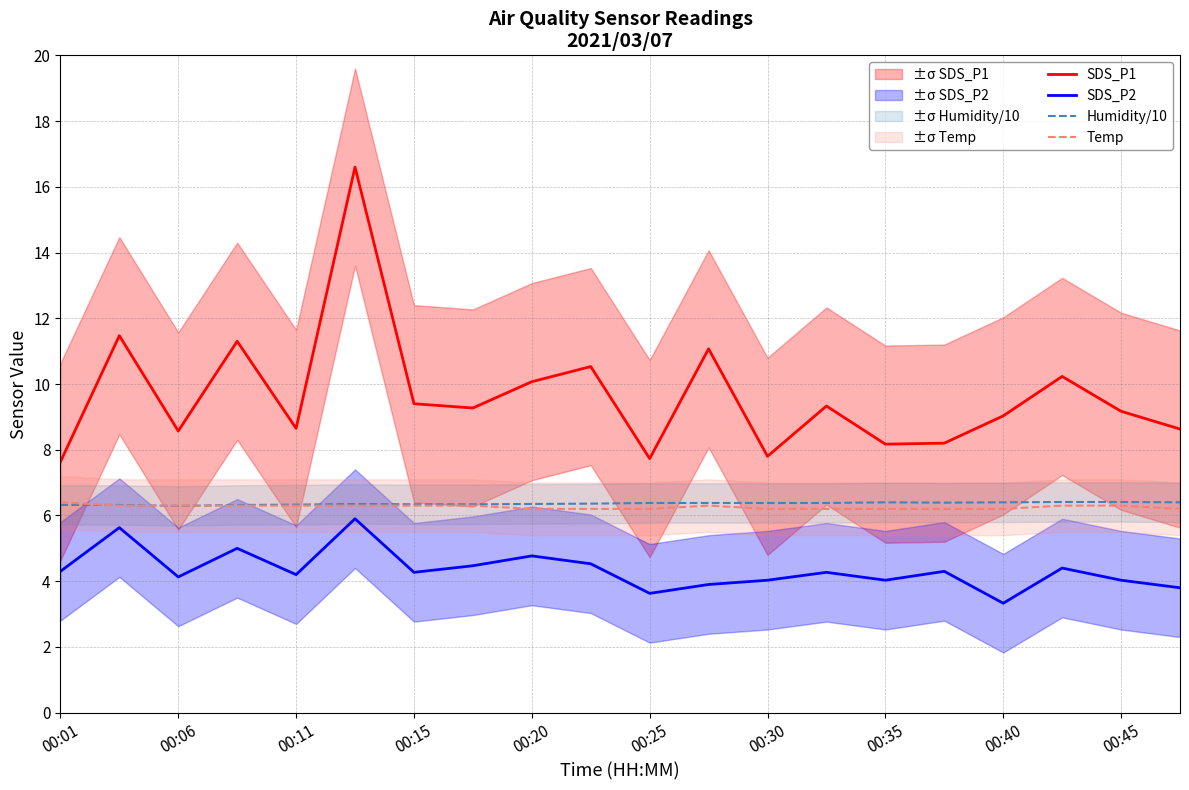

What is the highest value of the SDS_P2 series?

5.9